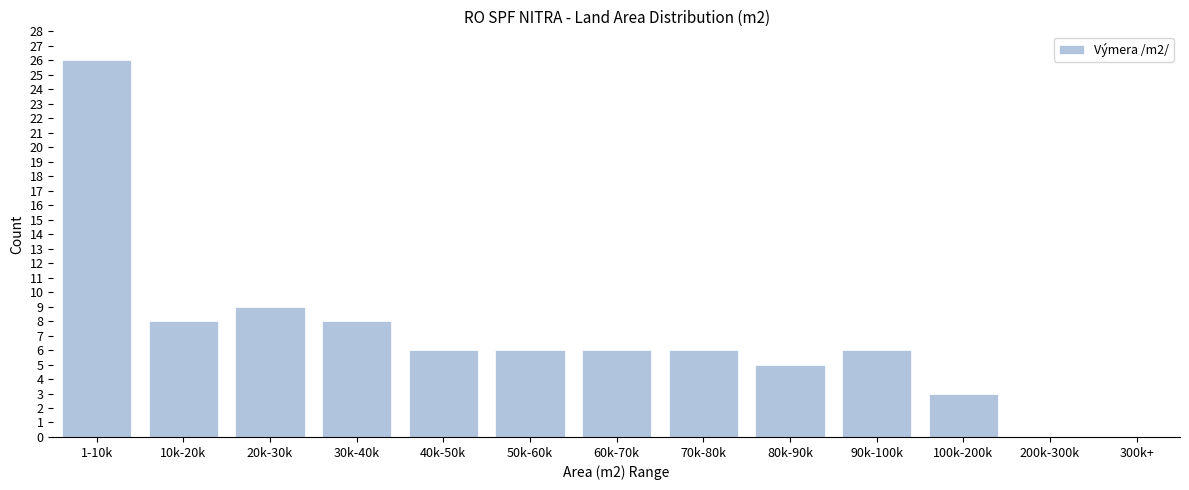

Reading left to right, what are all the values shown in this chart?

1-10k=26	10k-20k=8	20k-30k=9	30k-40k=8	40k-50k=6	50k-60k=6	60k-70k=6	70k-80k=6	80k-90k=5	90k-100k=6	100k-200k=3	200k-300k=0	300k+=0